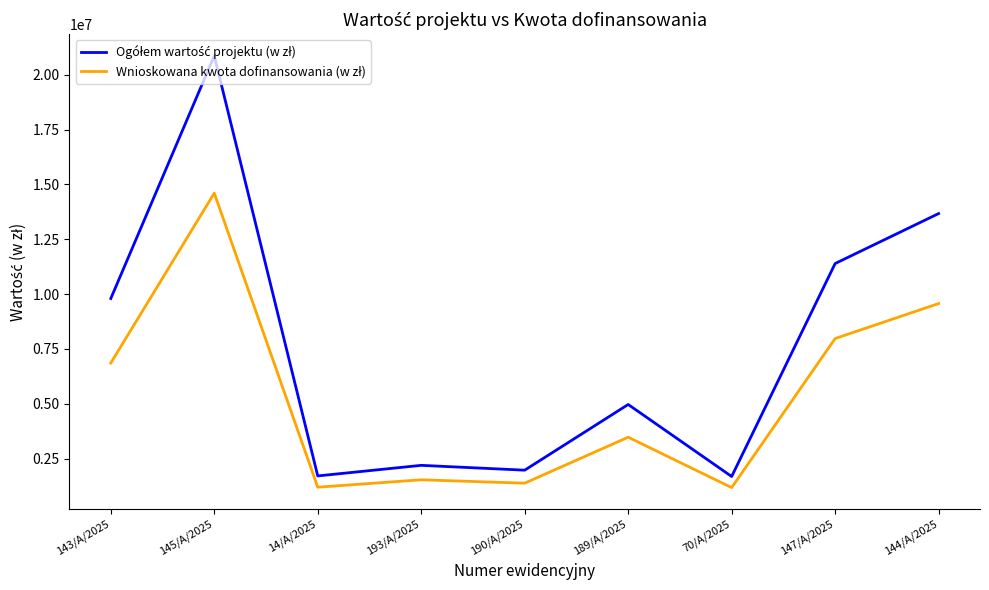

At which category is the sum across all series the highest?

145/A/2025